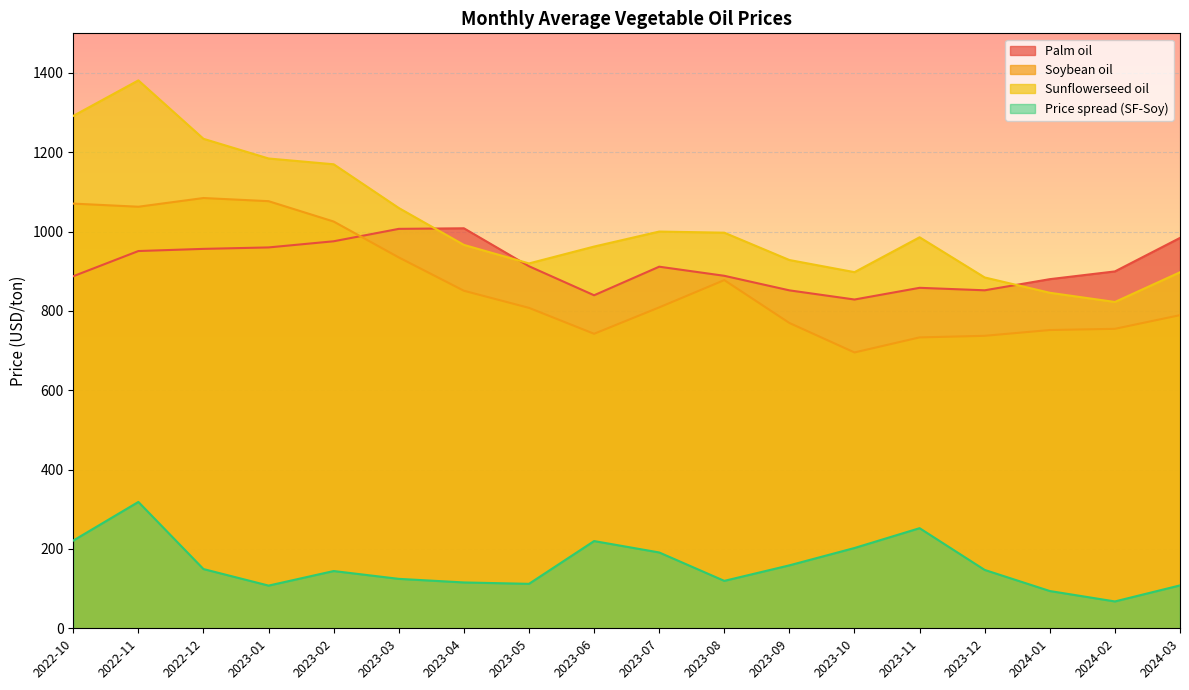

What is the sum of all Palm oil values?

16455.3